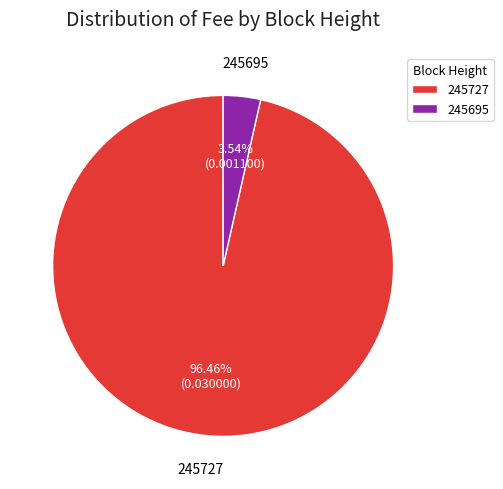

Count the number of slices in the pie.

2